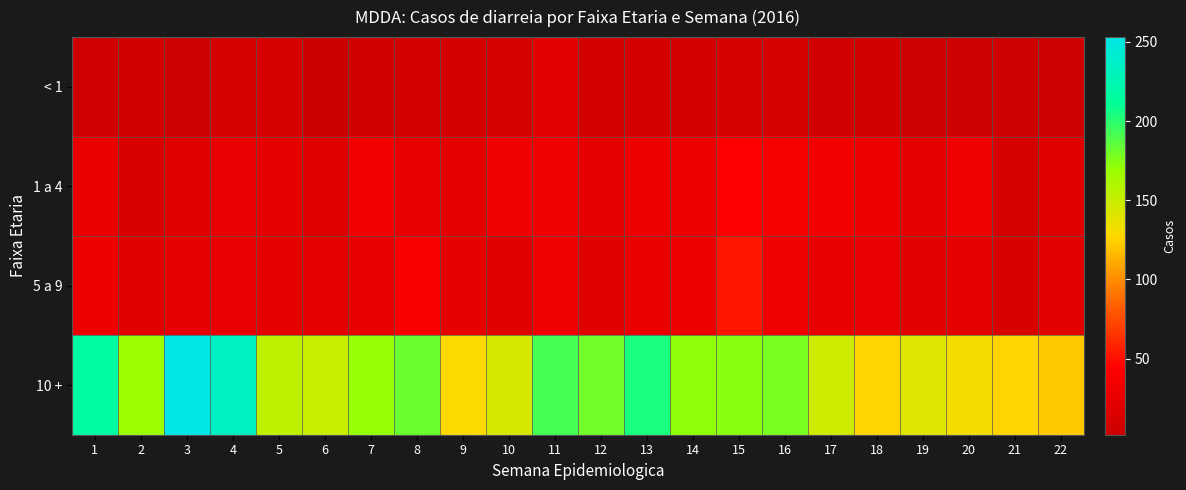

What is the total value across all series at 18?

191